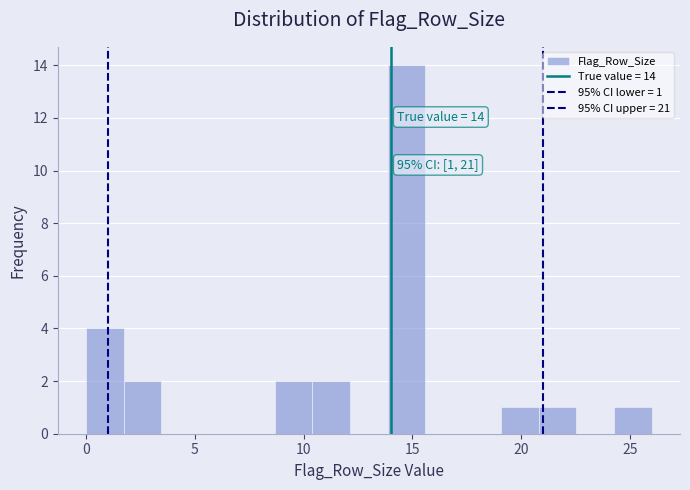

Read against the x-axis, roughly where is the centre of the tallest bar?

14.5